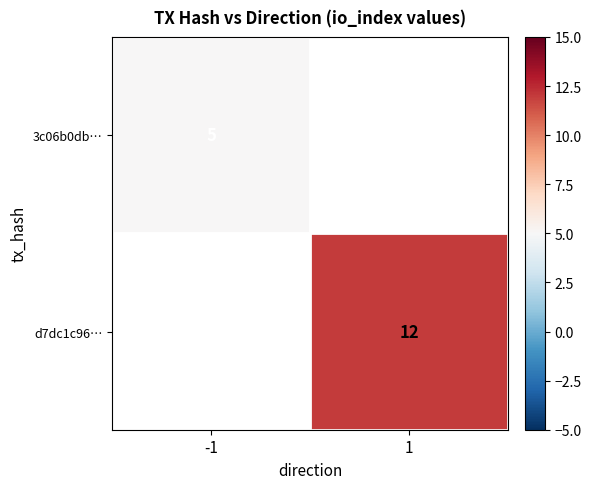

The d7dc1c96… series shows 8.3 at 1. True or false?

False